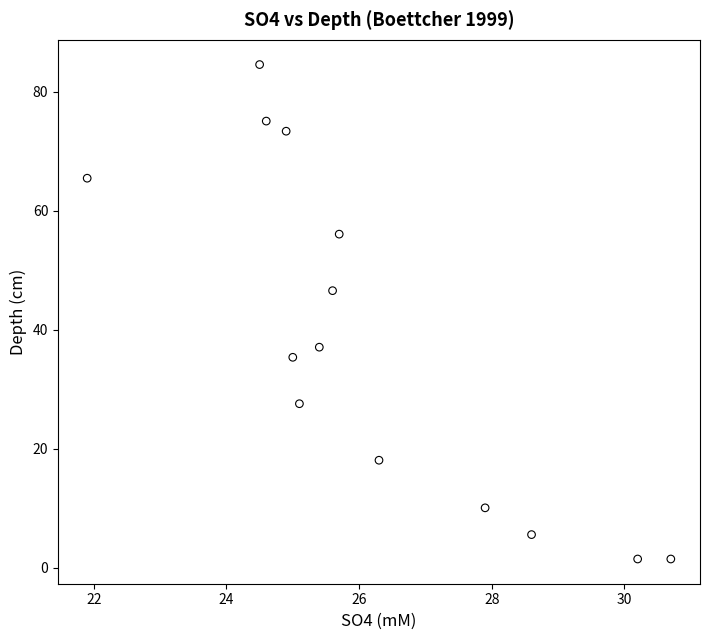

What is the range of X values (max minus min)?

8.8